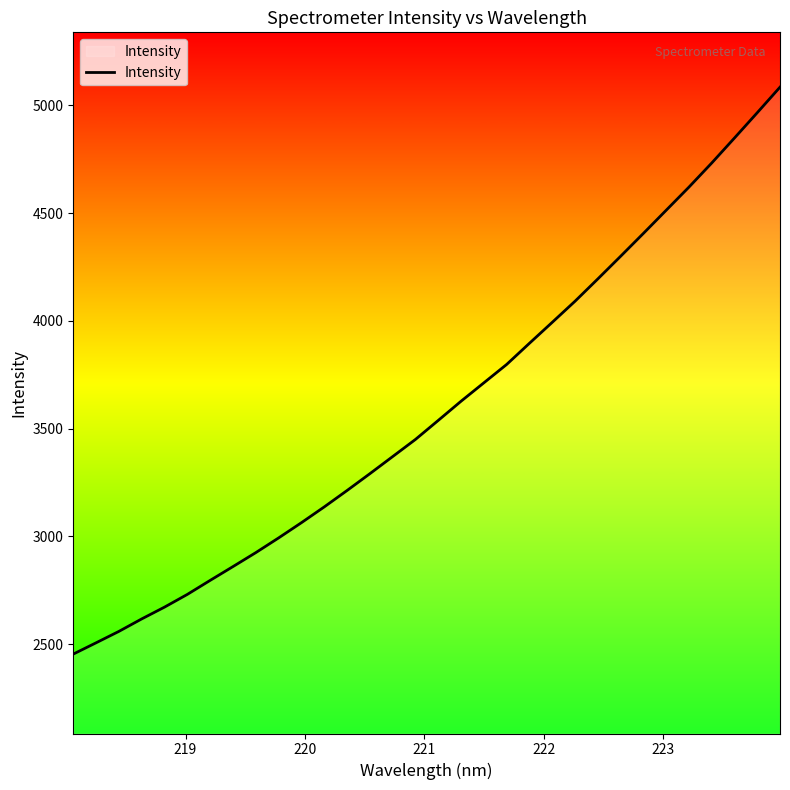

What is the greatest value displayed?

5083.6